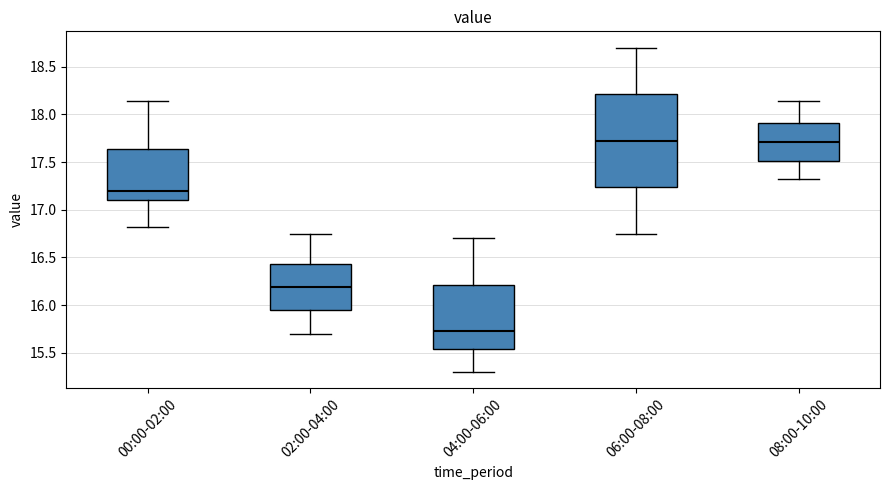

Where does the lower whisker of the box for 06:00-08:00 end on the y-axis? The values are not printed on the chart, so give them approximately, as read against the axis.

16.75